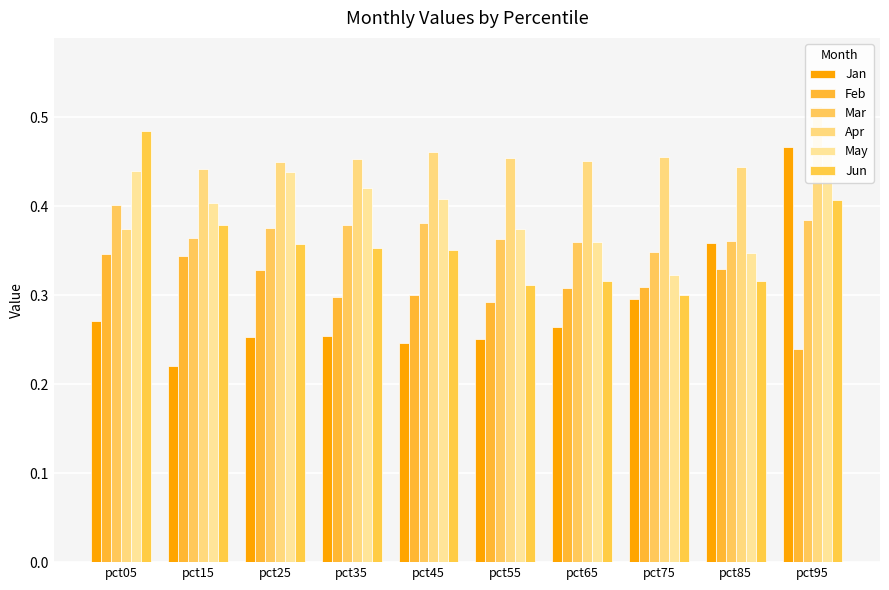

Between pct75 and pct95, which series saw the biggest shift?

Jan